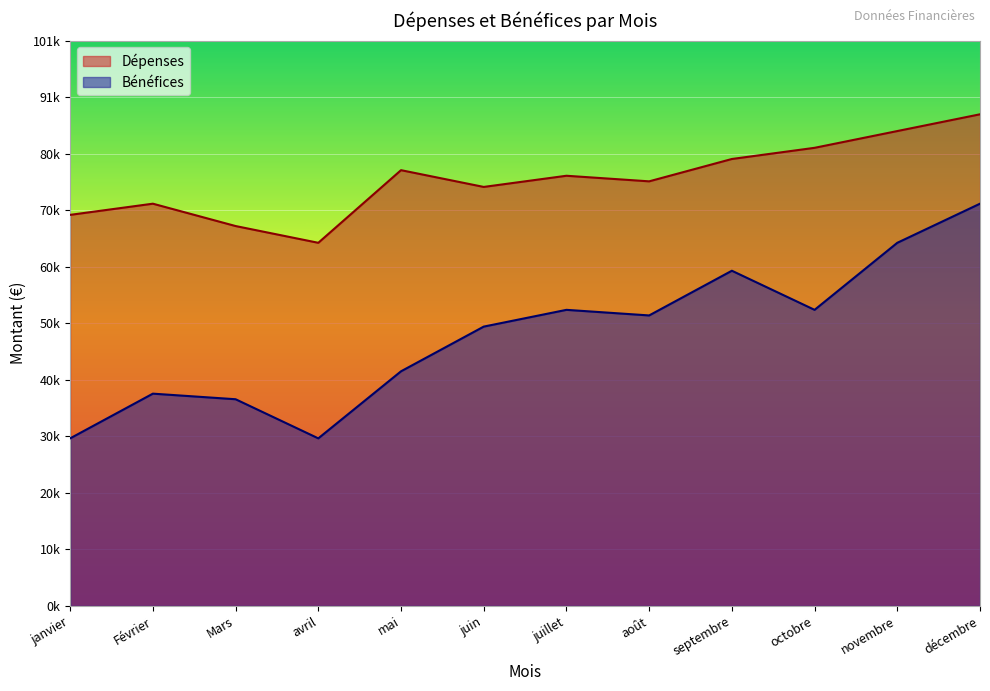

What is the sum of all Dépenses values?

916000